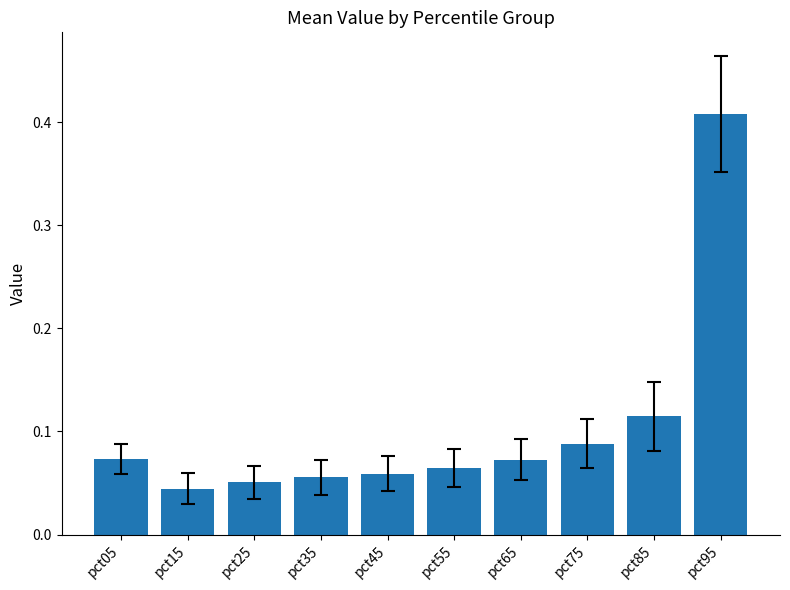

True or false: the data shows 0.0 at pct05.

False